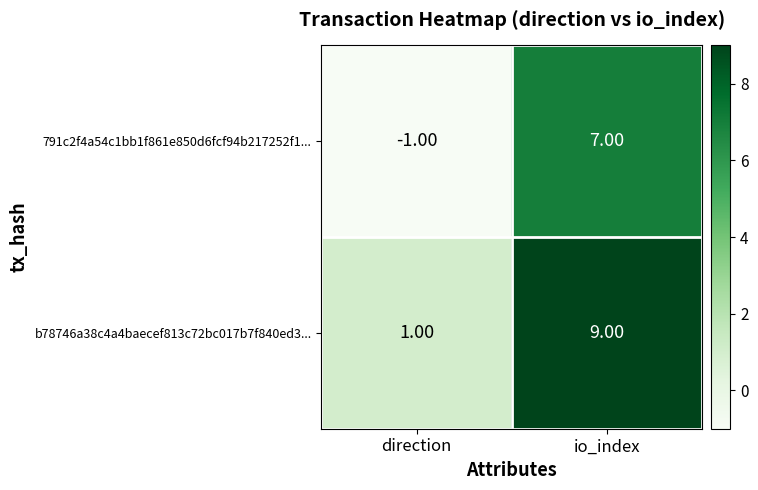

Which category has the lowest value across all series?

direction